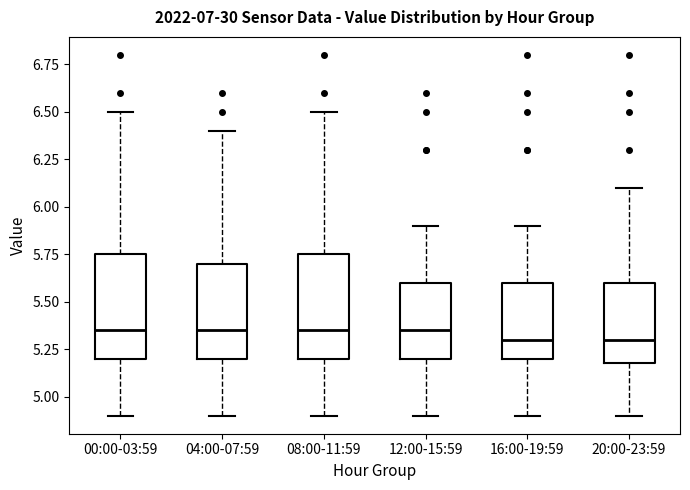

Reading left to right, read every box against the y-axis: the position of its median line, the range the box covers, and the ends of its whiskers. The values are not printed on the chart, so give them approximately, as read against the axis.

00:00-03:59: median 5.35, box 5.20 to 5.75, whiskers 4.90 to 6.50
04:00-07:59: median 5.35, box 5.20 to 5.70, whiskers 4.90 to 6.40
08:00-11:59: median 5.35, box 5.20 to 5.75, whiskers 4.90 to 6.50
12:00-15:59: median 5.35, box 5.20 to 5.60, whiskers 4.90 to 5.90
16:00-19:59: median 5.30, box 5.20 to 5.60, whiskers 4.90 to 5.90
20:00-23:59: median 5.30, box 5.20 to 5.60, whiskers 4.90 to 6.10